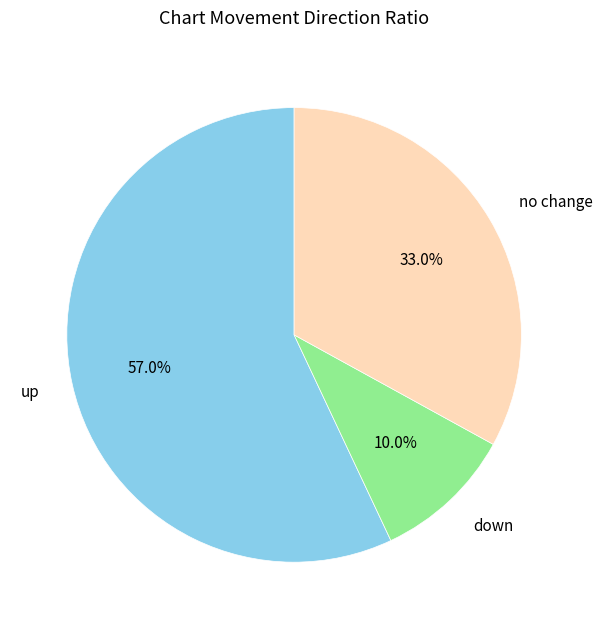

Which has a higher value, up or no change?

up